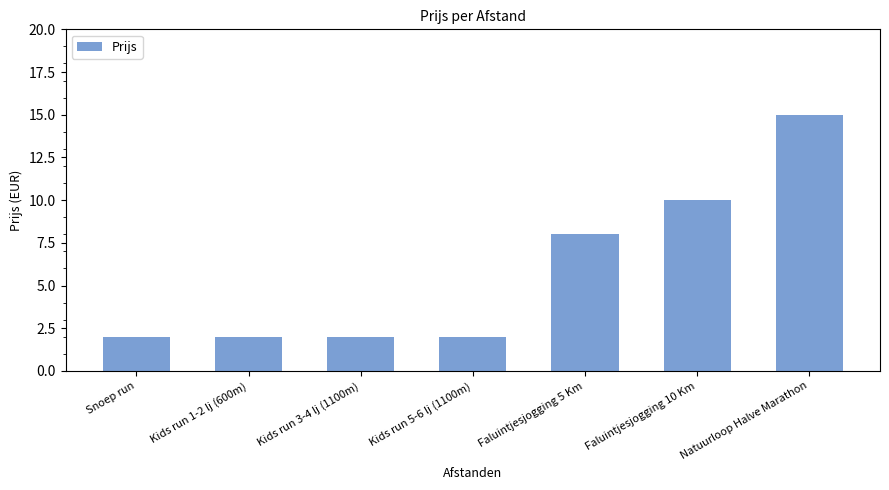

Are the bars grouped side by side (vs. stacked)?

No